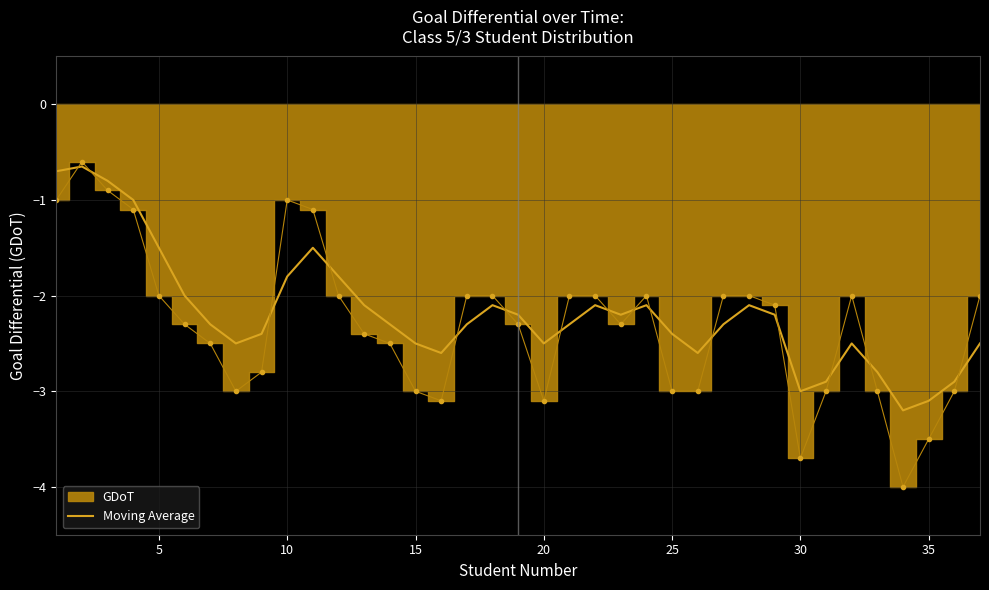

How many interior local peaks (higher than both neighbors) does the data have?

7